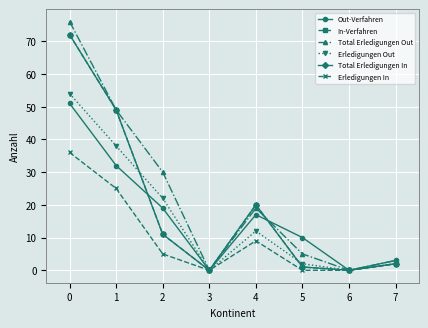

What is the average value of the Erledigungen In series?

10